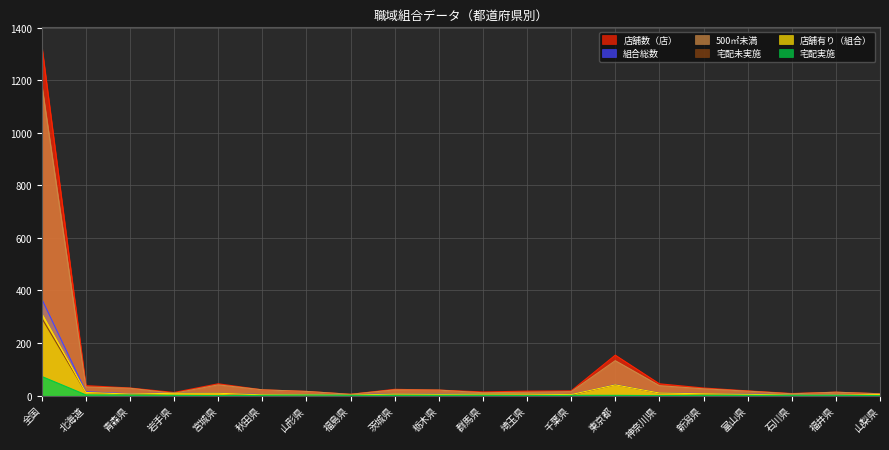

True or false: 宅配実施 and 宅配未実施 intersect in this chart.

False